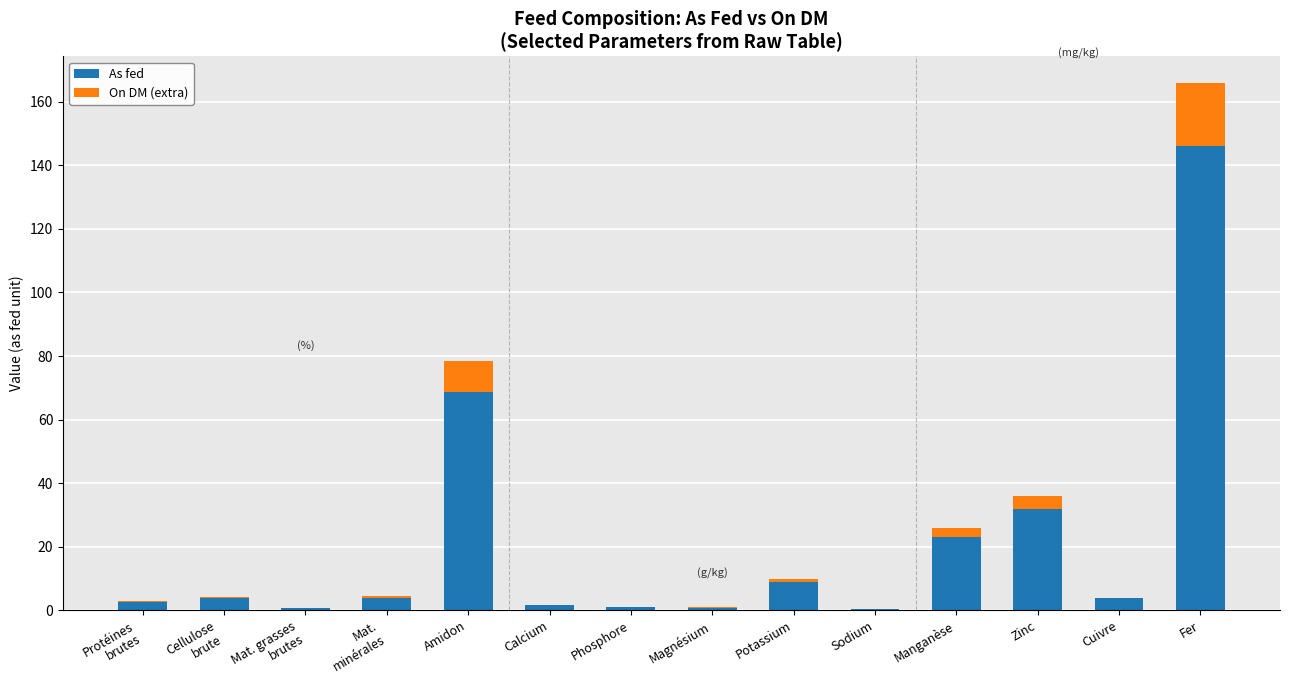

At which category is the sum across all series the highest?

Fer